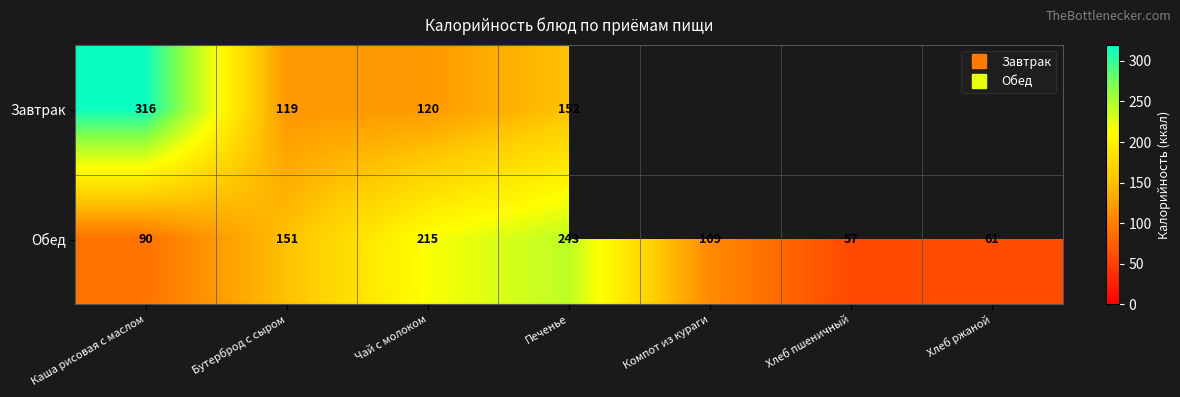

At which label does Завтрак reach its minimum?

Бутерброд с сыром